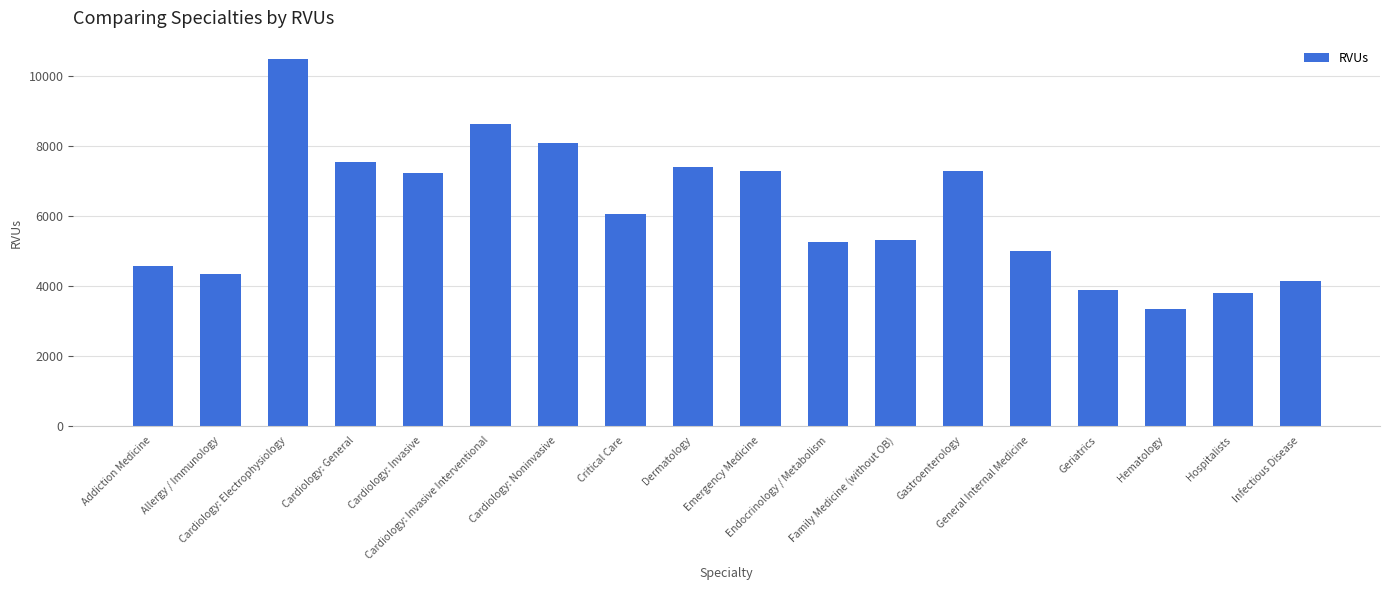

True or false: the data shows 2676.6 at Cardiology: Noninvasive.

False